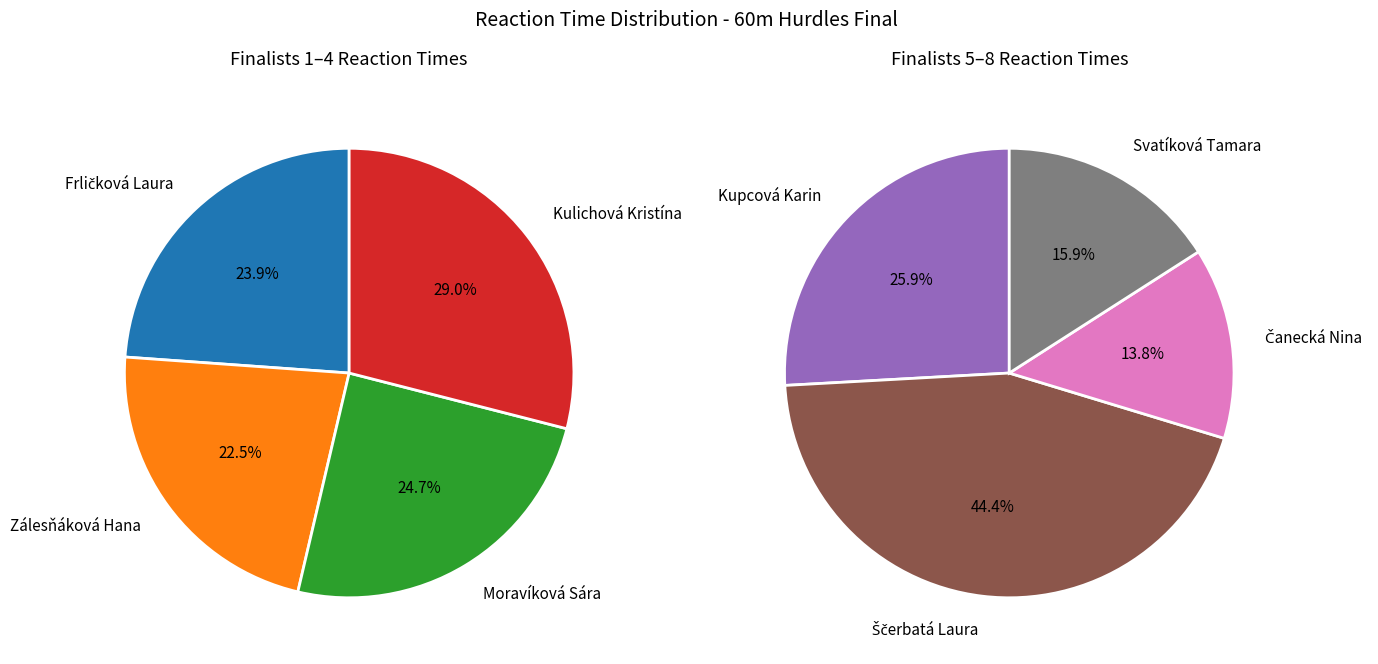

How many slices are in this pie chart?

8